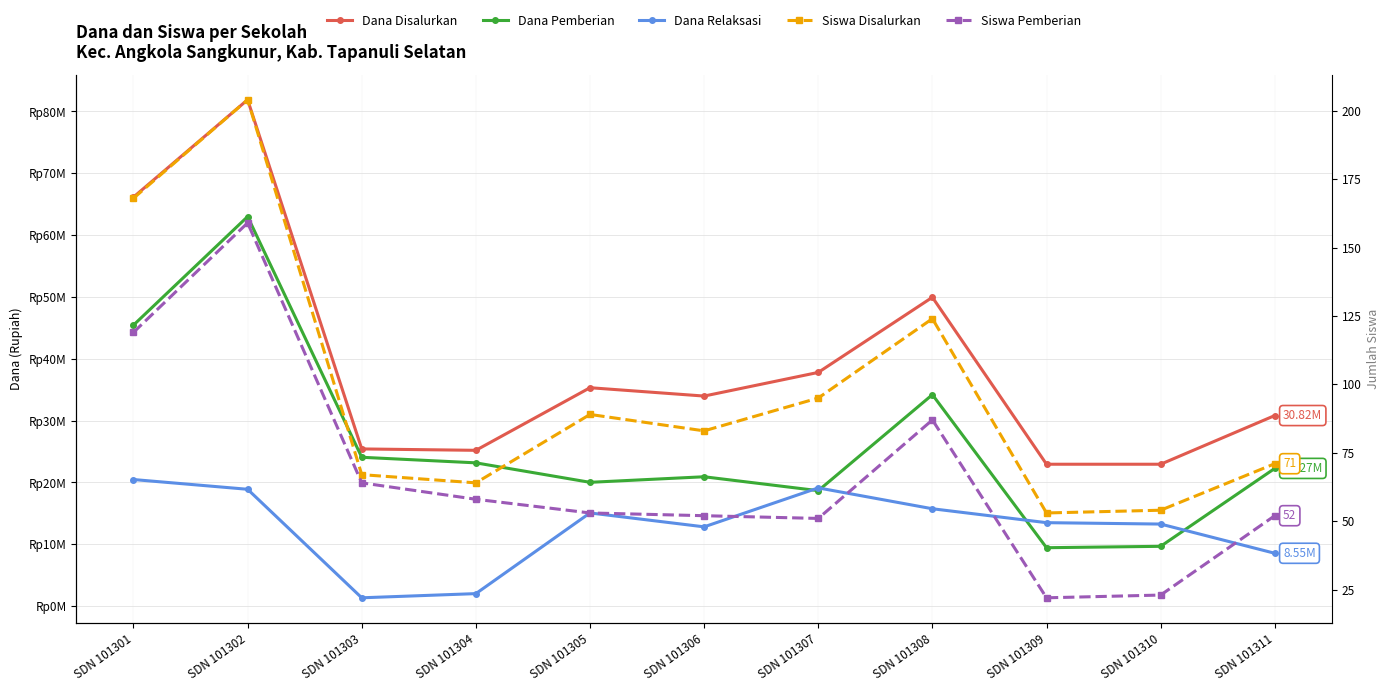

What is the difference between the Dana Disalurkan values at SDN 101303 and SDN 101305?

9900000